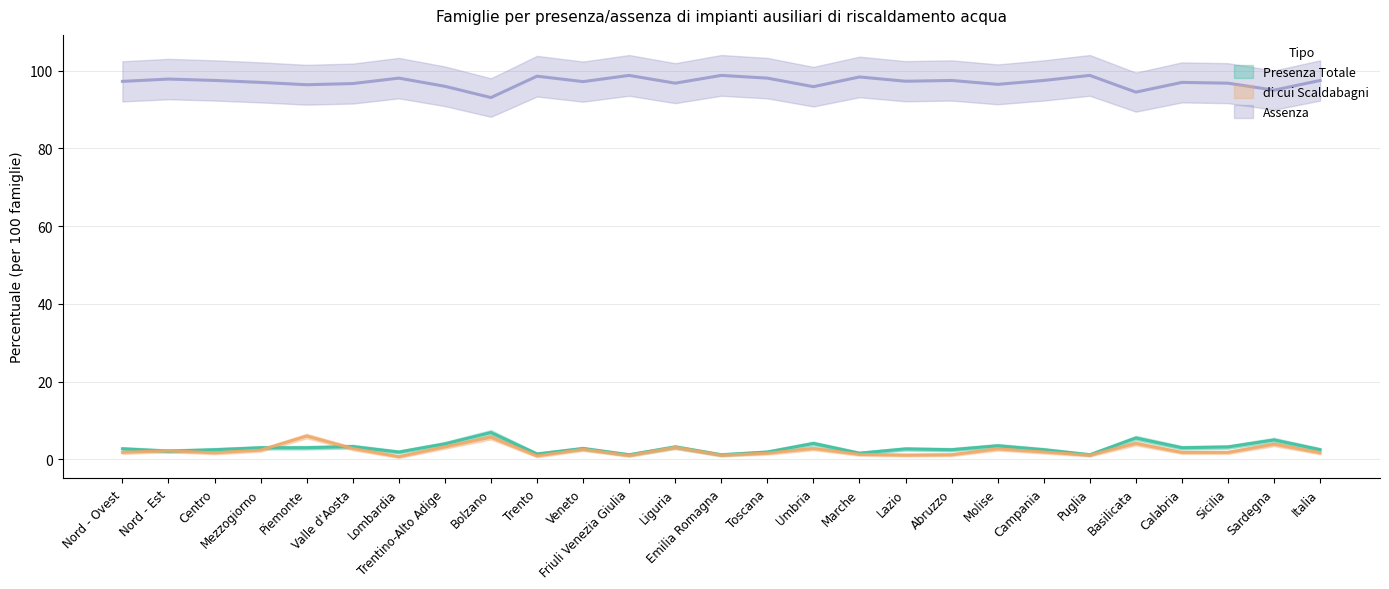

How many distinct data groups are displayed?

3